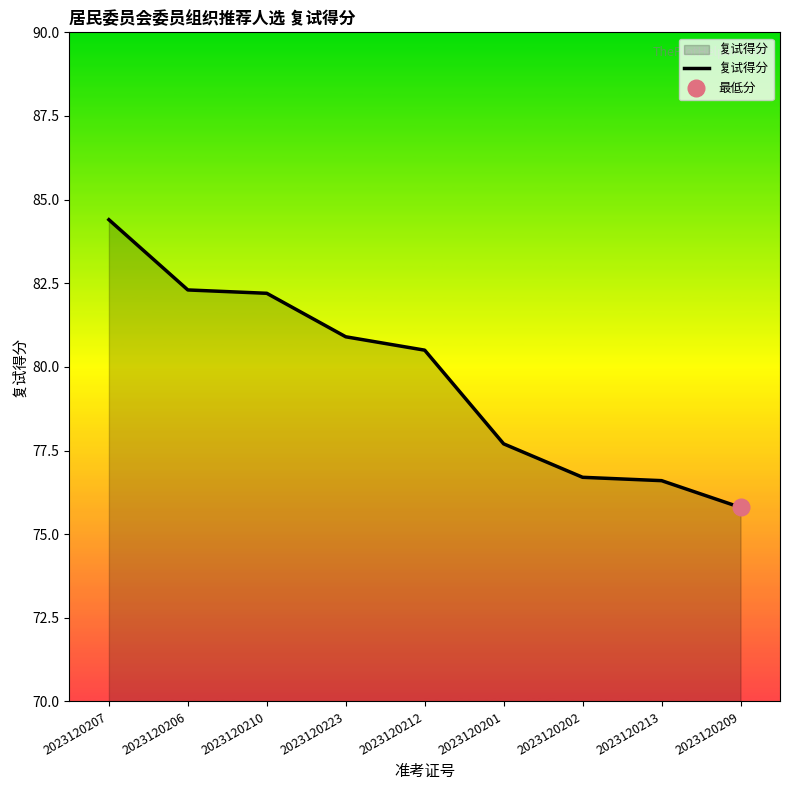

True or false: the data shows 76.6 at 2023120213.

True